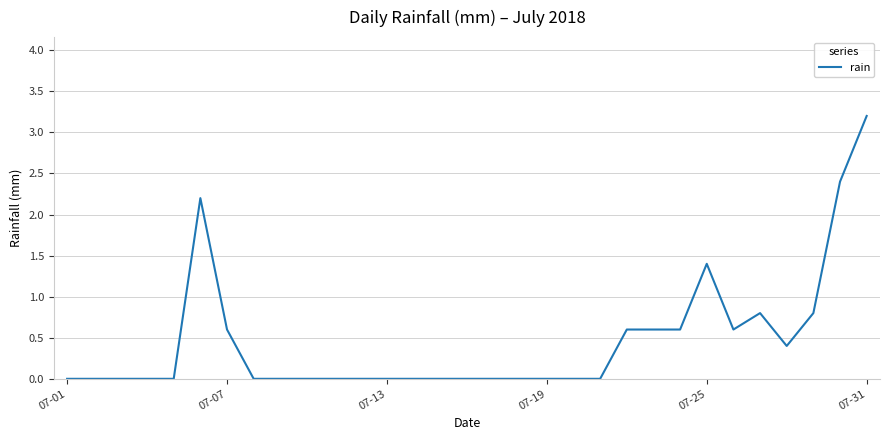

Is this an area chart (filled region under the line)?

No